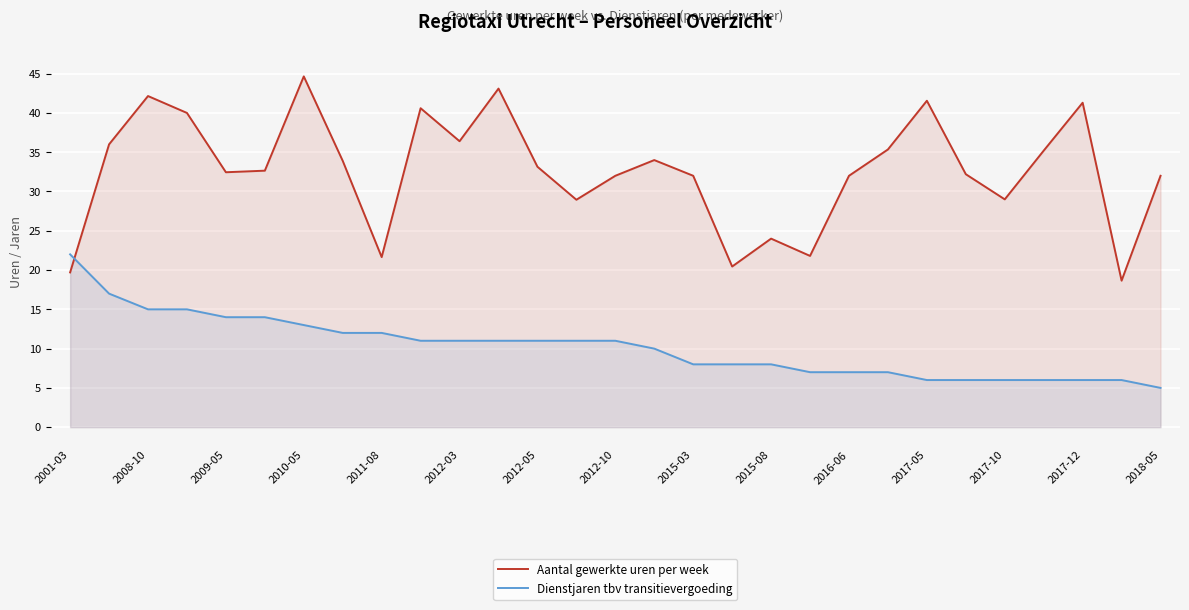

Is it true that Aantal gewerkte uren per week equals 15.3 at 2012-05?

False